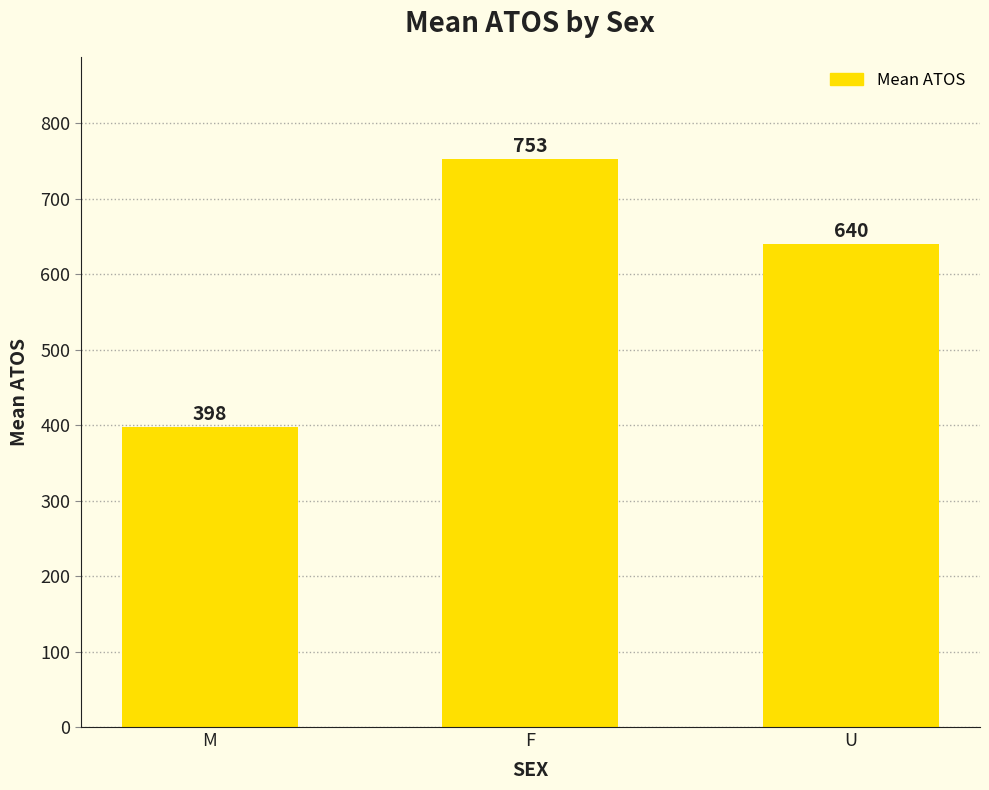

At which category does the chart reach its peak across all series?

F